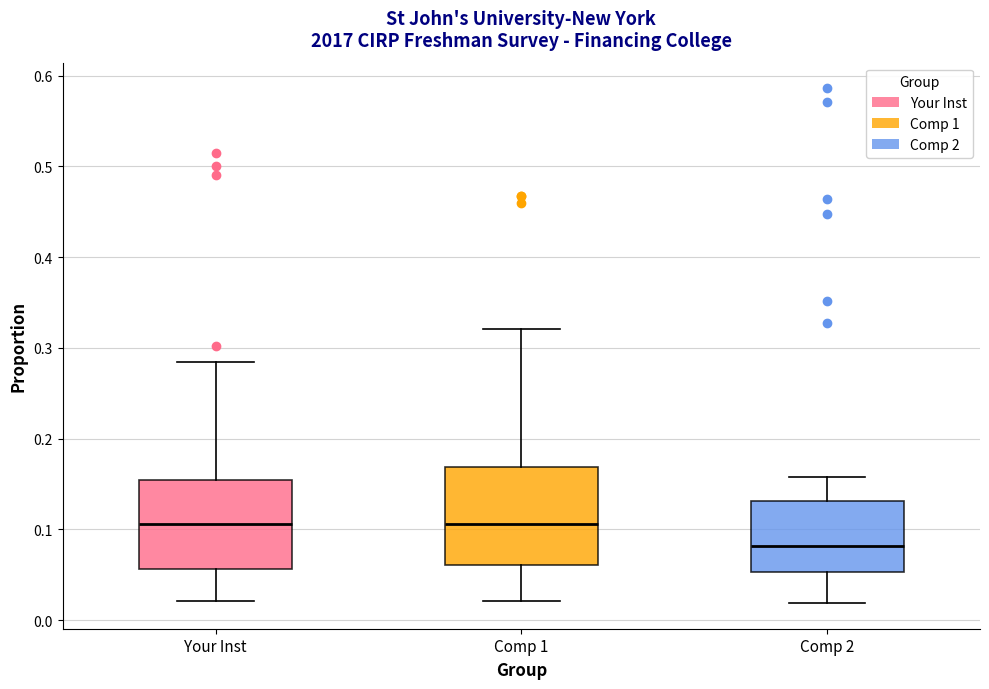

Reading left to right, transcribe this box plot: for each box, give where its median line is, the range the box spans, and where its two whiskers end, as read against the y-axis. The values are not printed on the chart, so give them approximately, as read against the axis.

Your Inst: median 0.11, box 0.06 to 0.15, whiskers 0.02 to 0.29
Comp 1: median 0.11, box 0.06 to 0.17, whiskers 0.02 to 0.32
Comp 2: median 0.08, box 0.05 to 0.13, whiskers 0.02 to 0.16